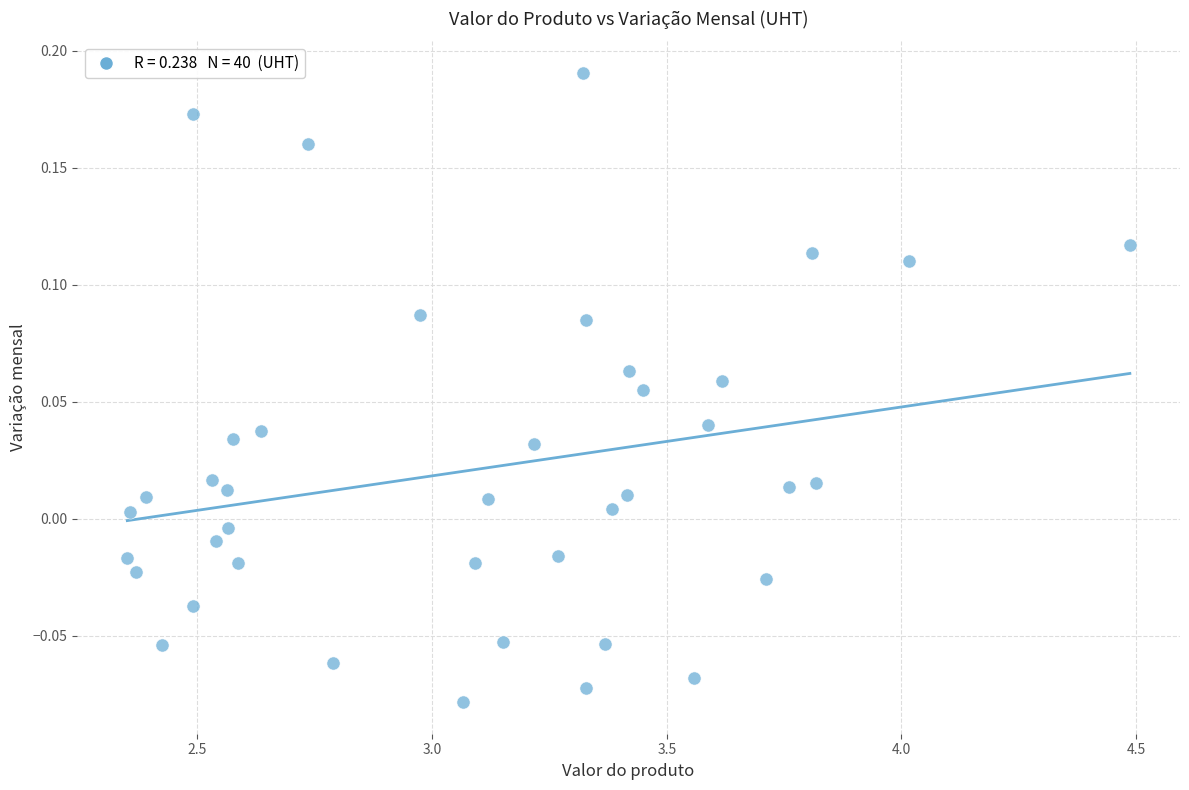

What is the range of X values (max minus min)?

2.1